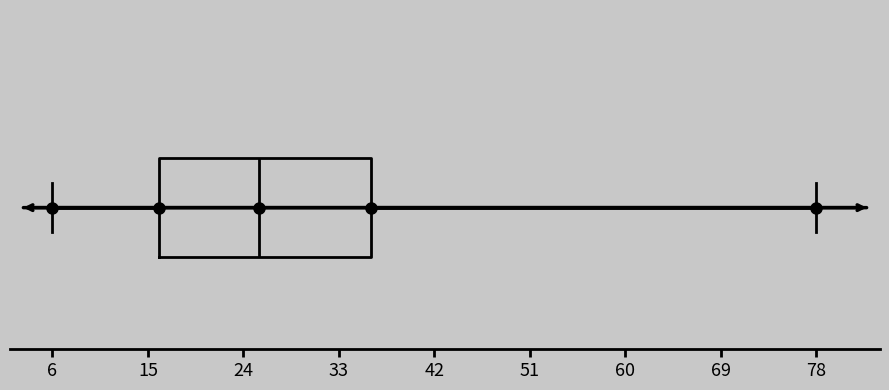

Read this box plot against the x-axis: the position of the median line, the range covered by the box, and the ends of both whiskers. The values are not printed on the chart, so give them approximately, as read against the axis.

median 26, box 16 to 36, whiskers 6 to 78